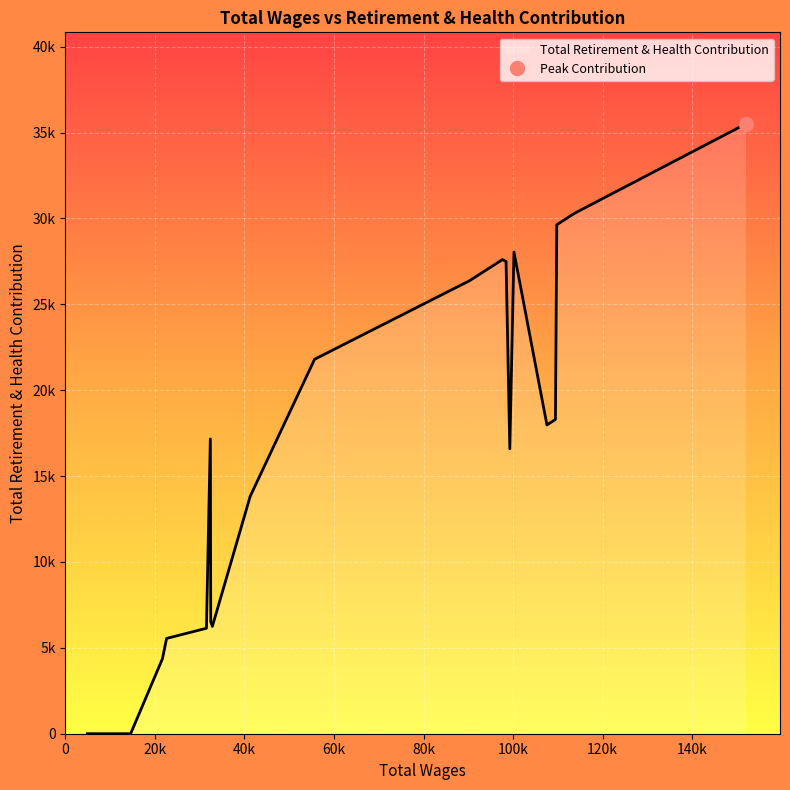

How many lines are shown in the chart?

1